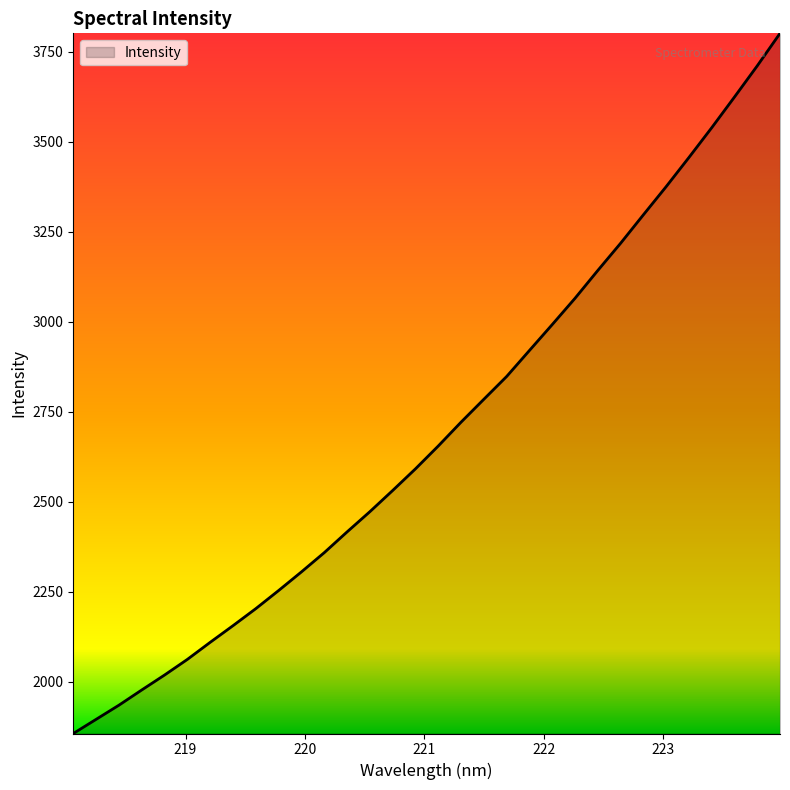

What is the maximum value shown in the chart?

3801.6